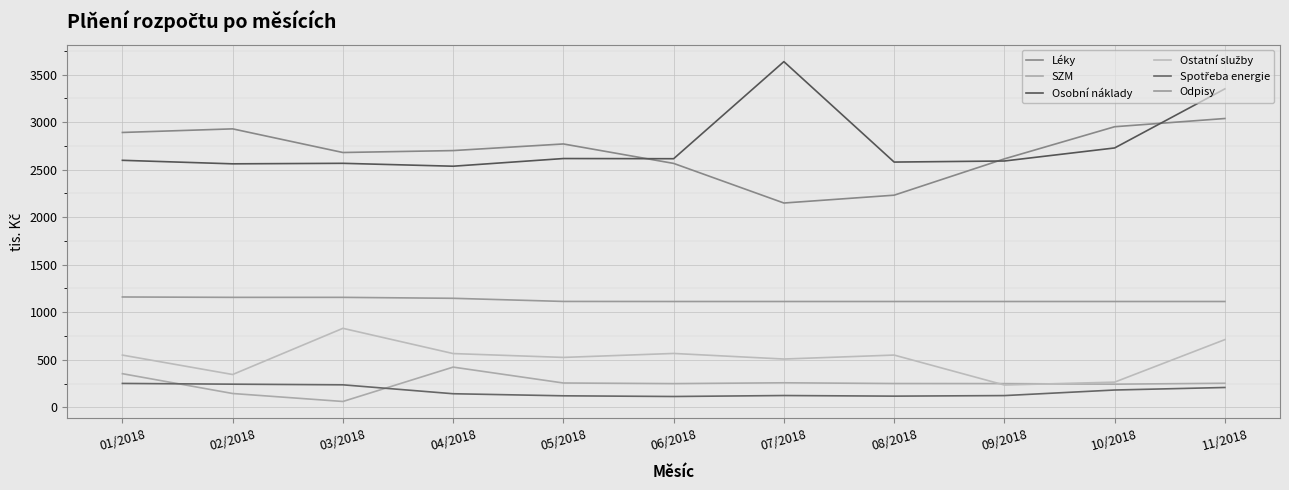

What value does the Ostatní služby series have at 07/2018?

507.7